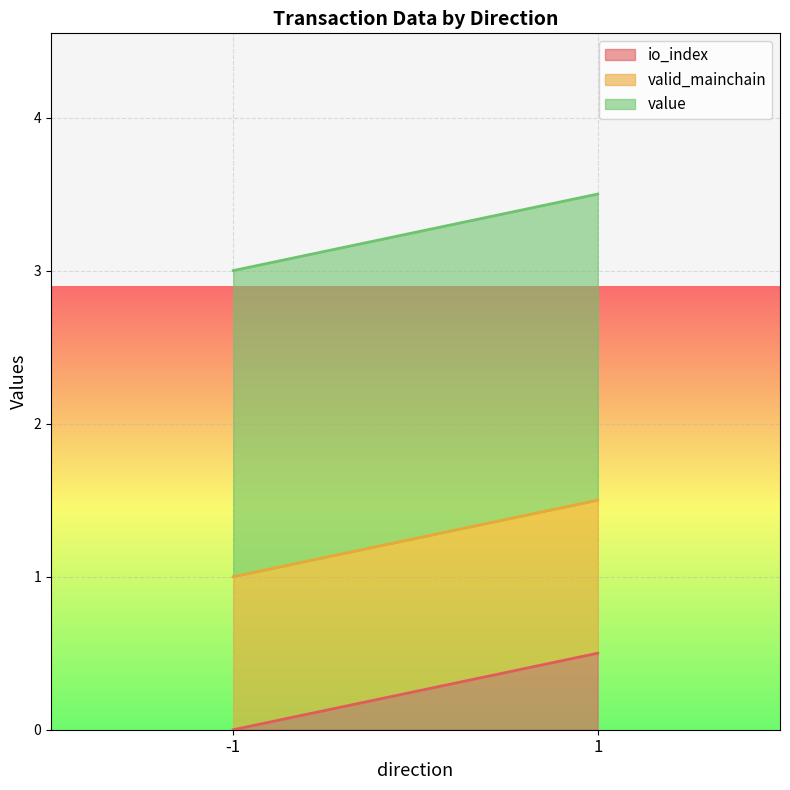

True or false: valid_mainchain and value intersect in this chart.

False